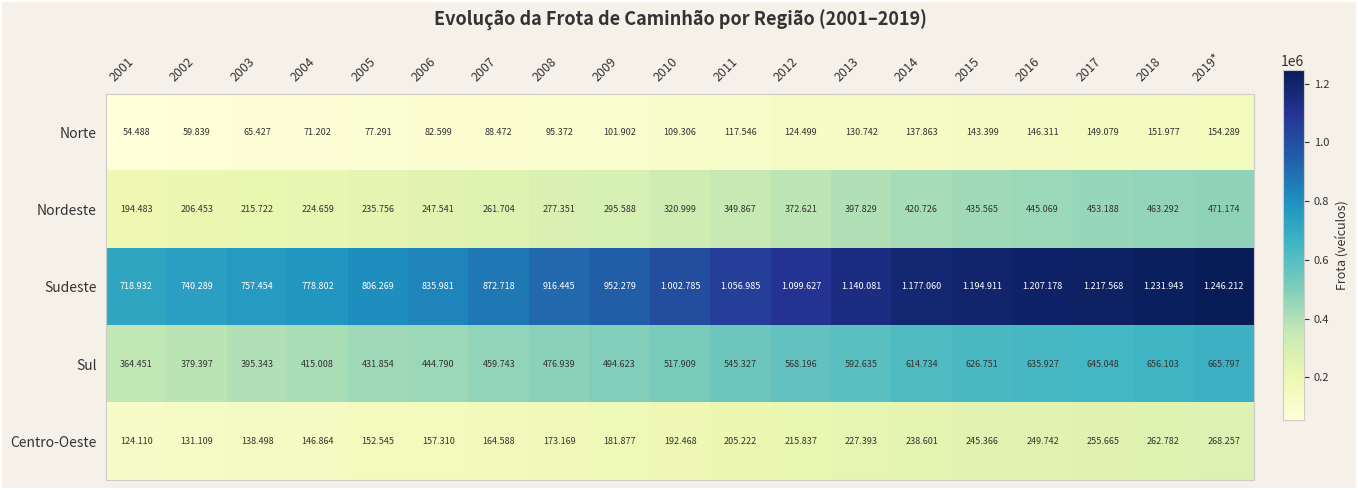

List the labels in order of Nordeste value, largest first.

2019*, 2018, 2017, 2016, 2015, 2014, 2013, 2012, 2011, 2010, 2009, 2008, 2007, 2006, 2005, 2004, 2003, 2002, 2001